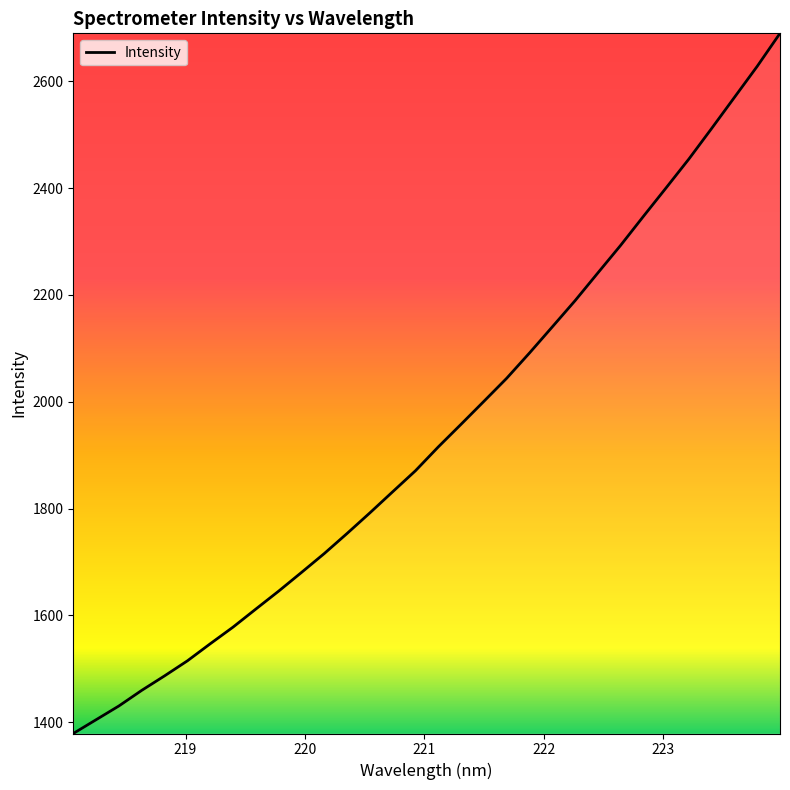

What is the minimum value shown in the chart?

1378.7